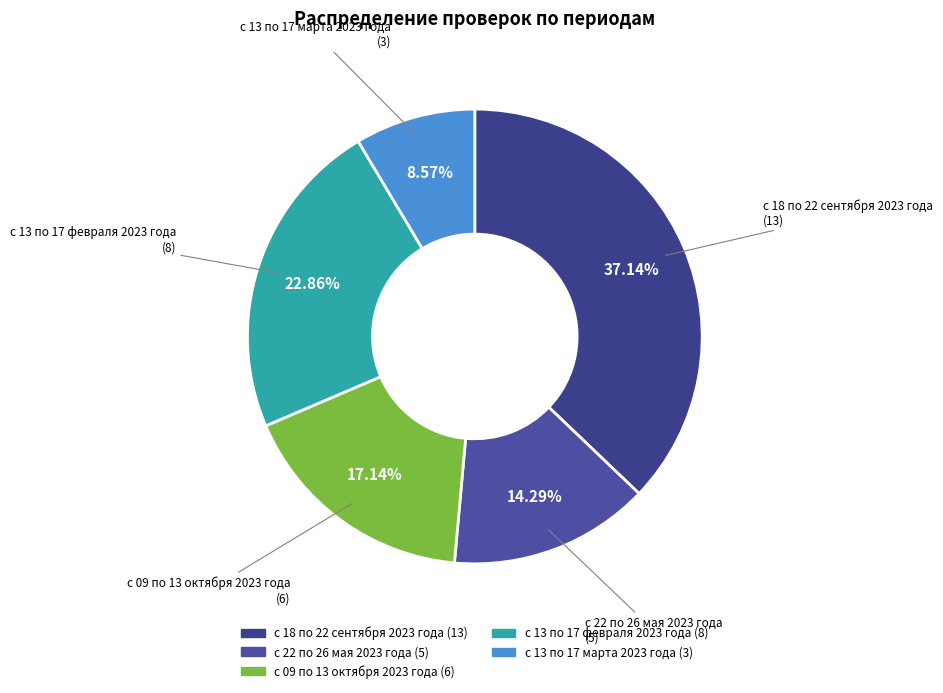

Rank the categories by value from lowest to highest.

с 13 по 17 марта 2023 года, с 22 по 26 мая 2023 года, с 09 по 13 октября 2023 года, с 13 по 17 февраля 2023 года, с 18 по 22 сентября 2023 года